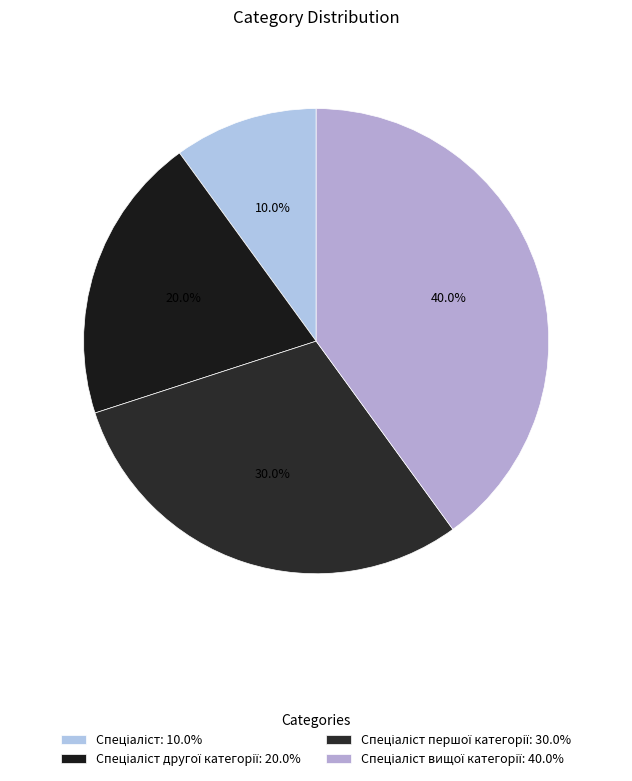

How many slices are in this pie chart?

4